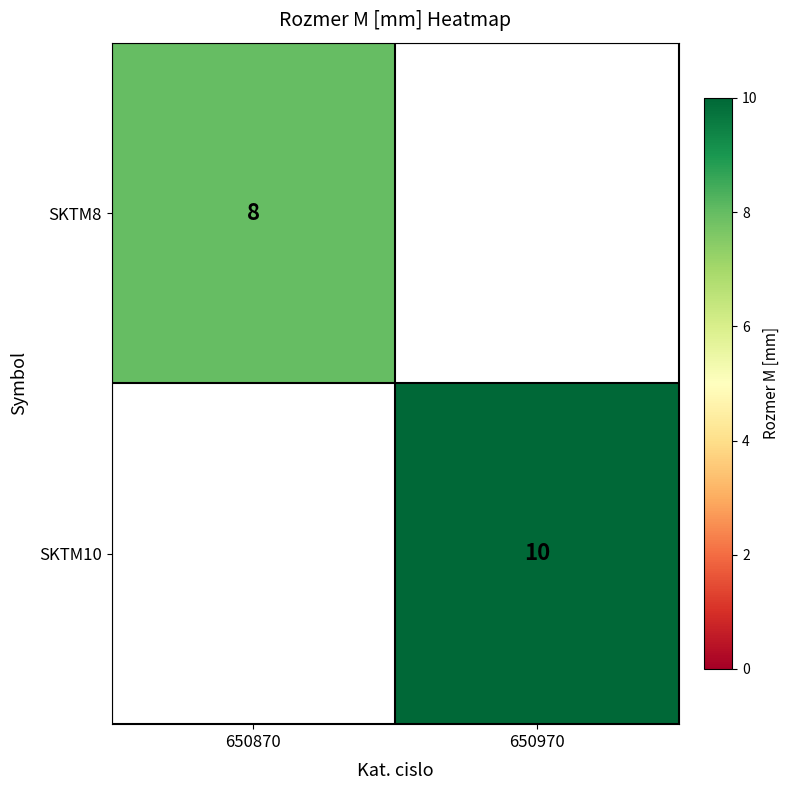

The SKTM10 series shows 6.9 at 650970. True or false?

False